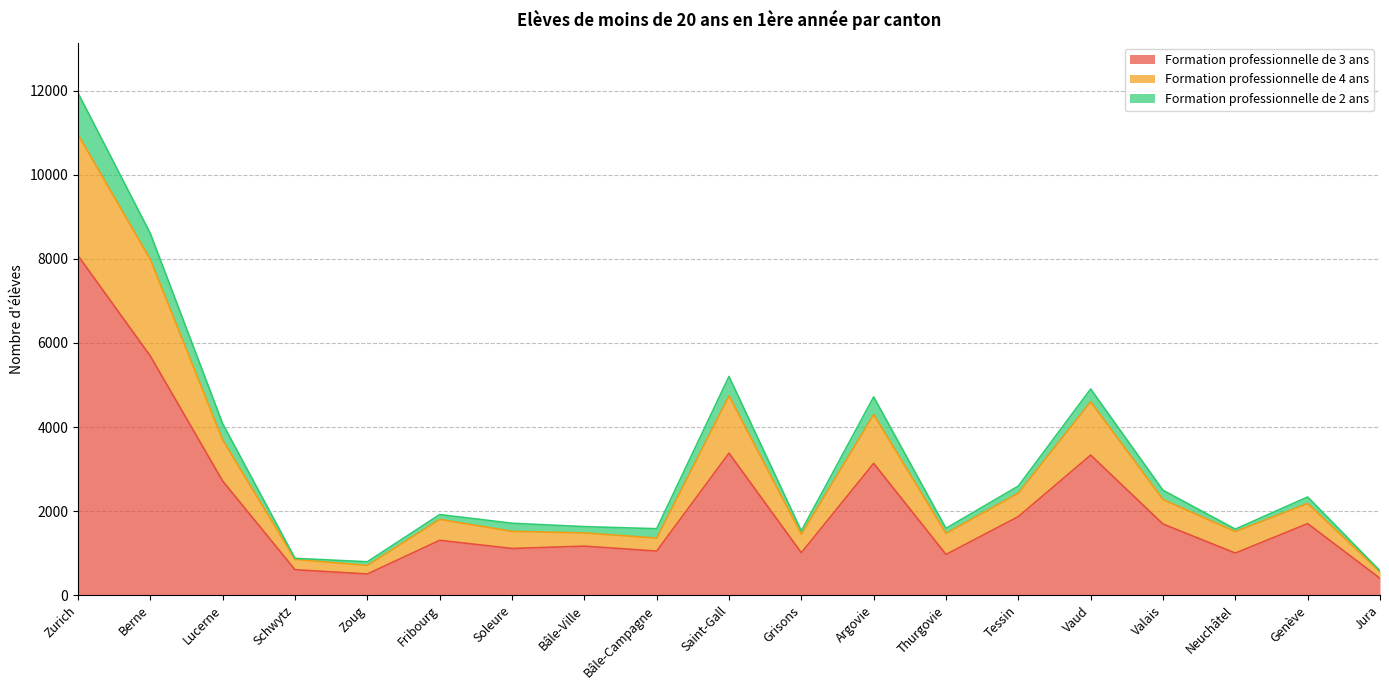

Does the chart have visible grid lines?

Yes